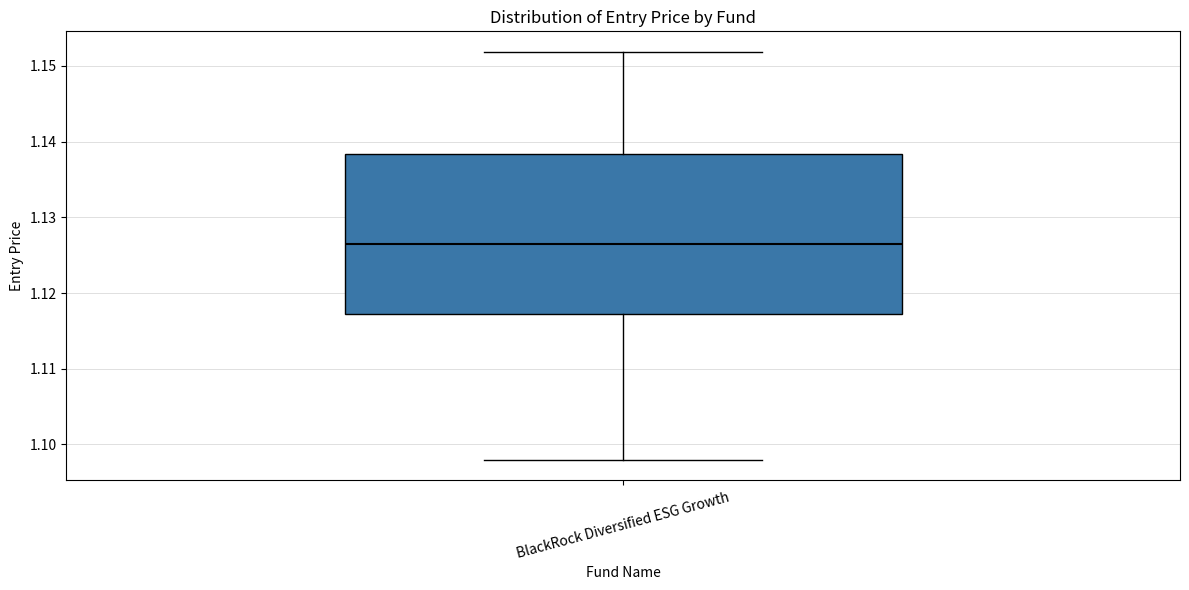

Where is the upper edge of the box for BlackRock Diversified ESG Growth on the y-axis? The values are not printed on the chart, so give them approximately, as read against the axis.

1.138